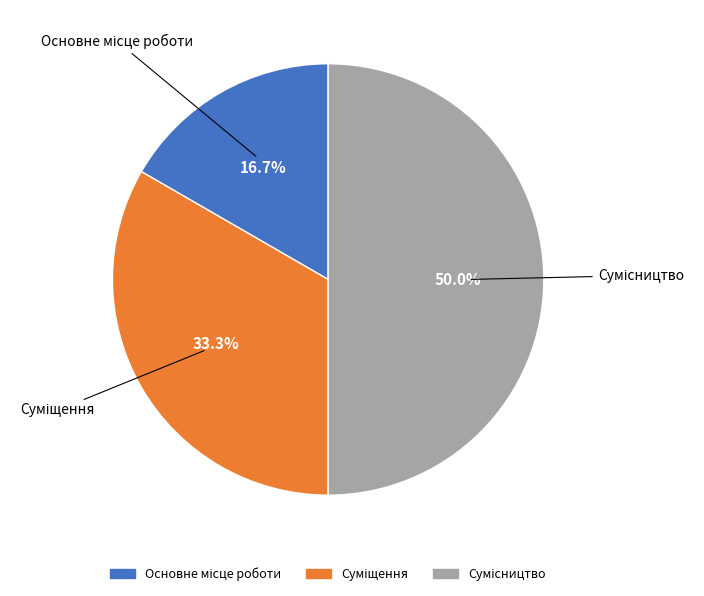

Count the number of slices in the pie.

3